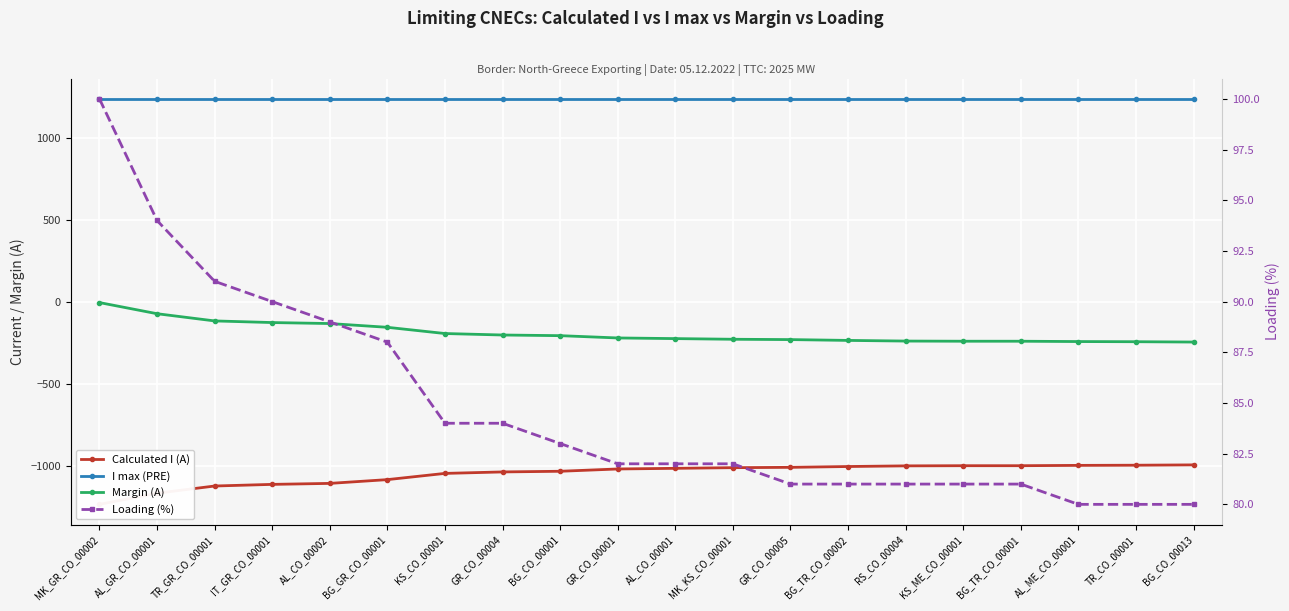

List the series in order of their peak value, lowest first.

Calculated I (A), Margin (A), Loading (%), I max (PRE)